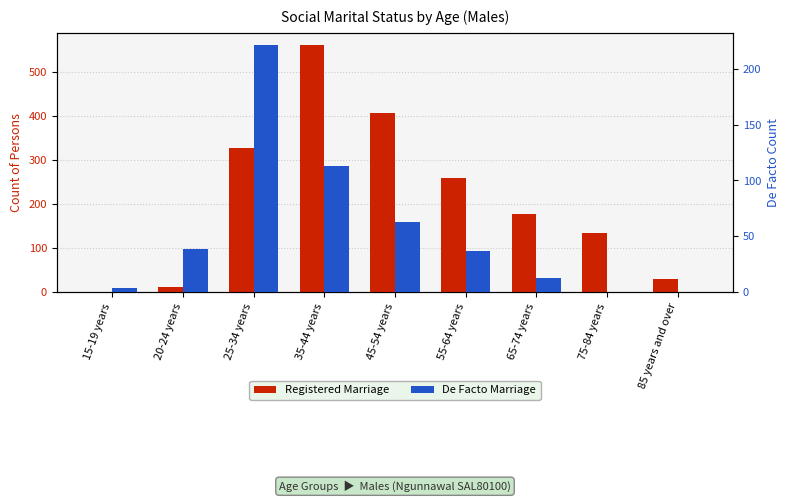

What is the spread (max minus min) of values at 75-84 years?

134